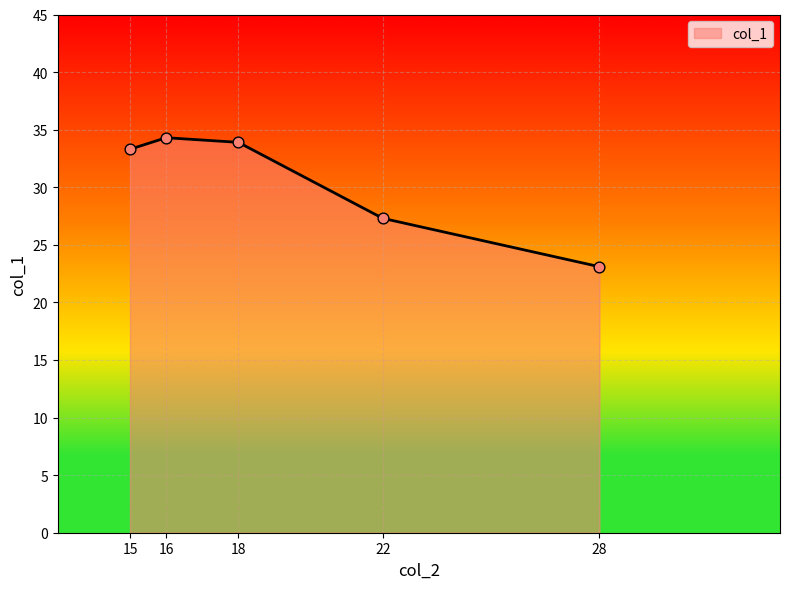

Between 22 and 16, which is larger?

16